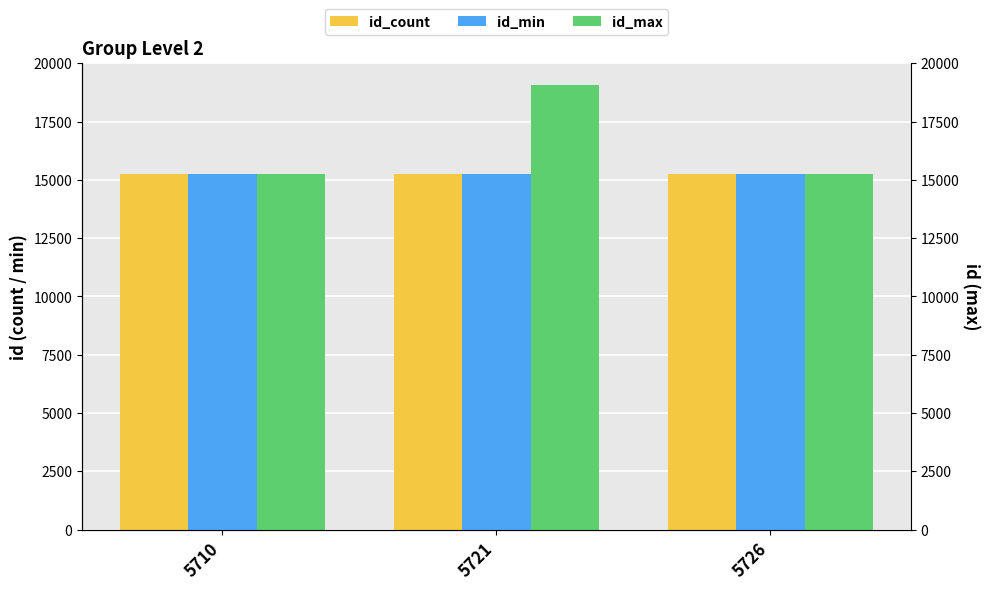

Is the value of id_count at 5721 greater than the value of id_min at 5721?

No